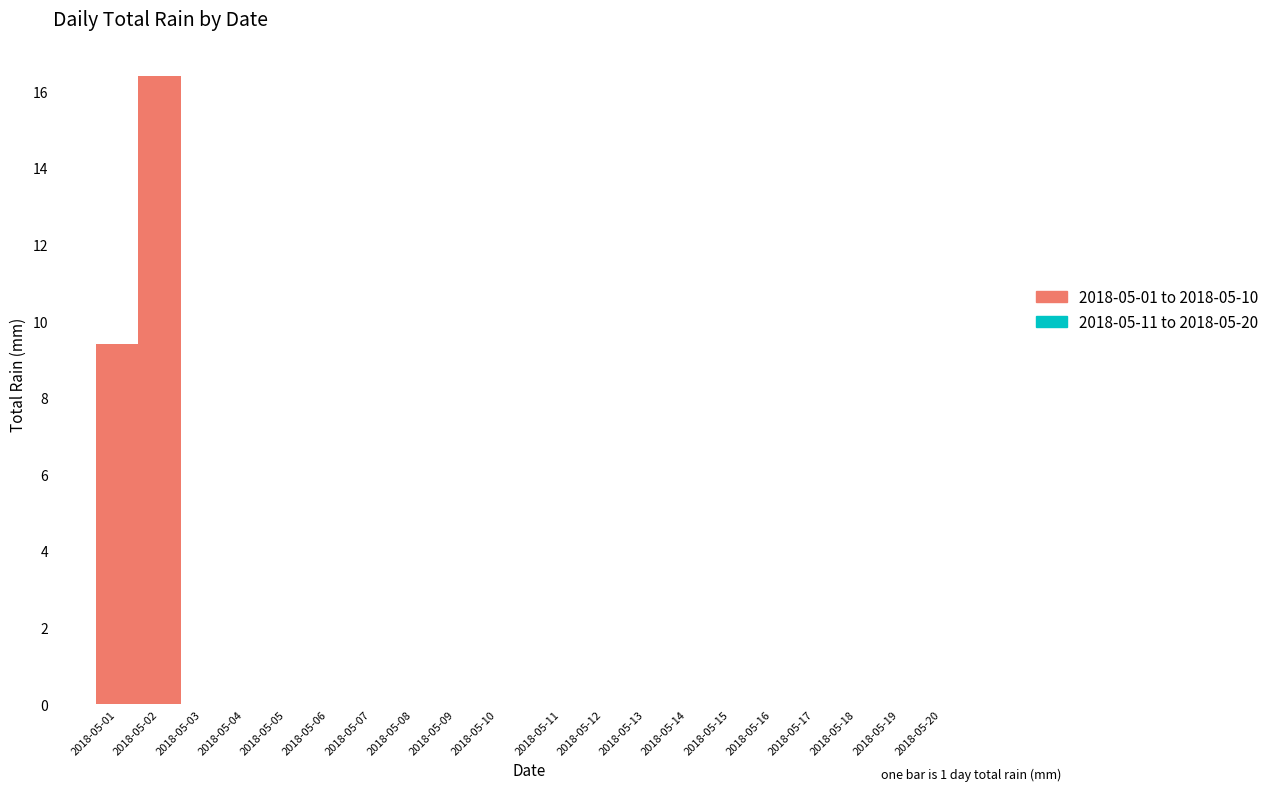

Reading left to right, list all the values displayed in this chart.

2018-05-01=9.4	2018-05-02=16.4	2018-05-03=0.0	2018-05-04=0.0	2018-05-05=0.0	2018-05-06=0.0	2018-05-07=0.0	2018-05-08=0.0	2018-05-09=0.0	2018-05-10=0.0